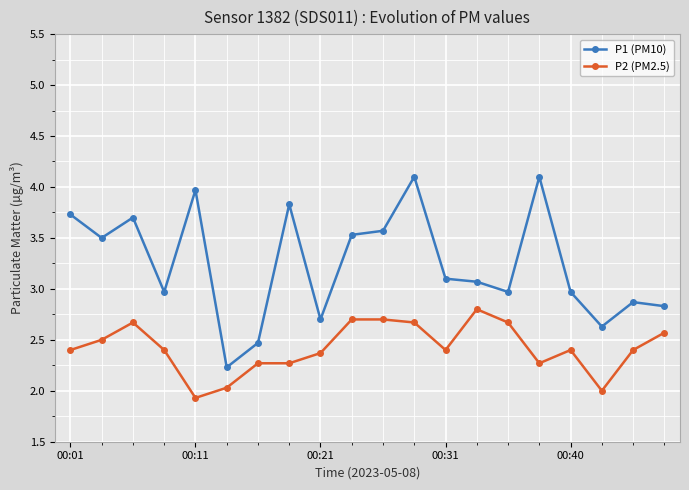

True or false: P2 (PM2.5) and P1 (PM10) cross at least once.

False